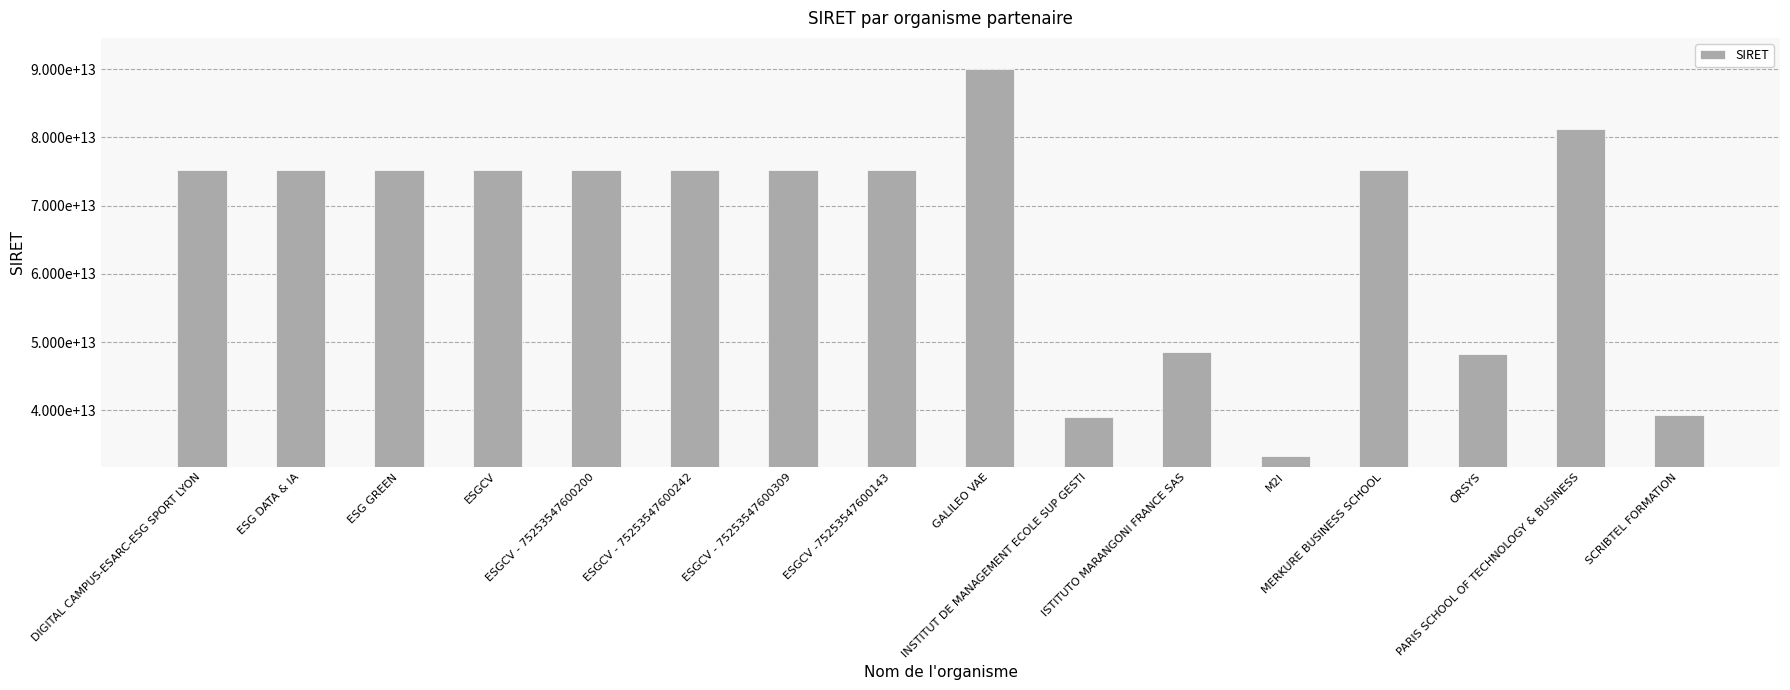

Is it true that the value at ESG GREEN is 120016870621980?

False